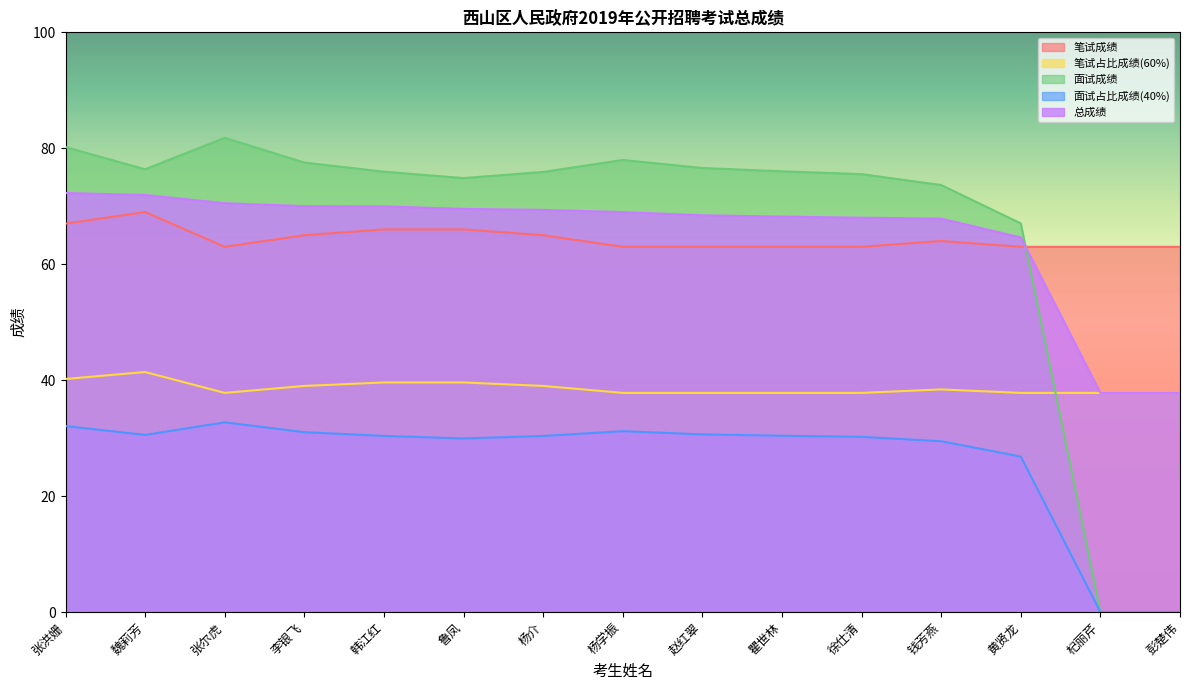

Does the chart display data point markers on the line(s)?

No